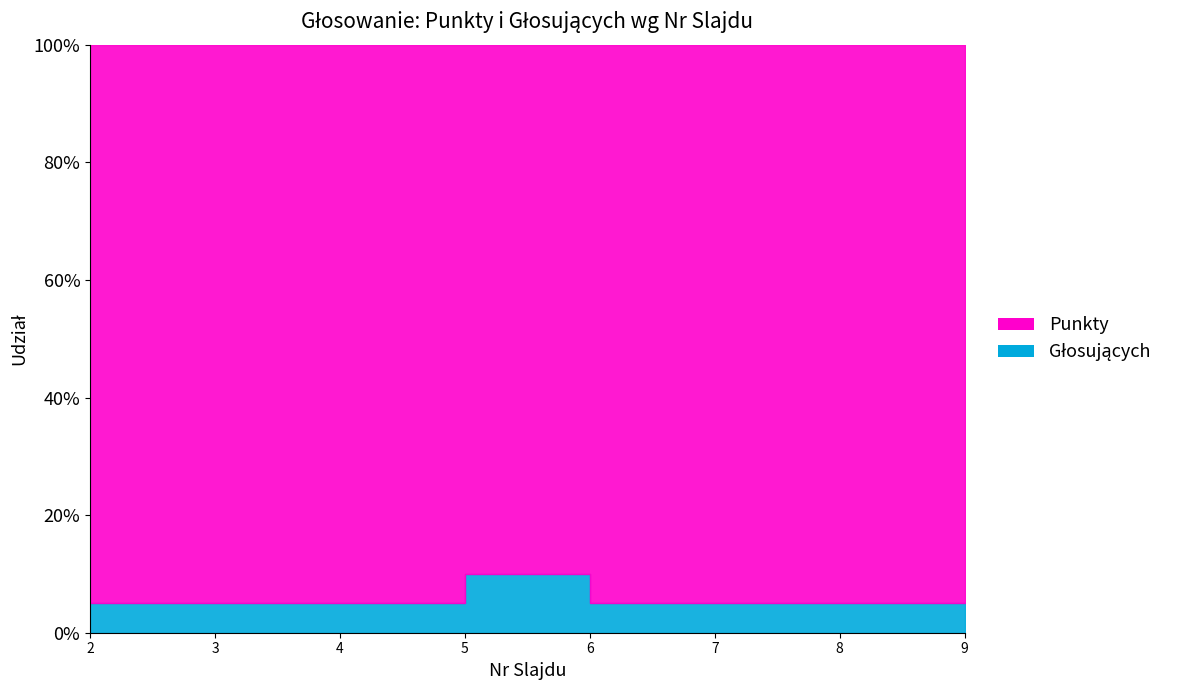

How many lines are shown in the chart?

2